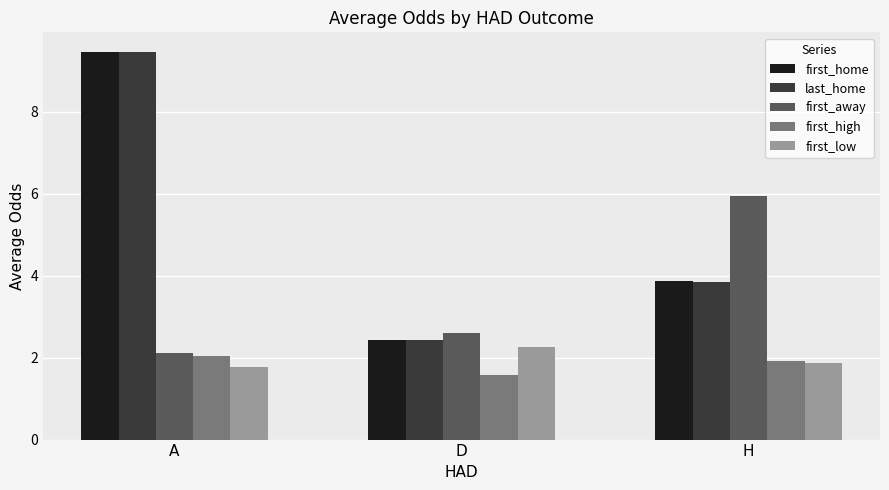

Where does the first_home series first go above 3?

A